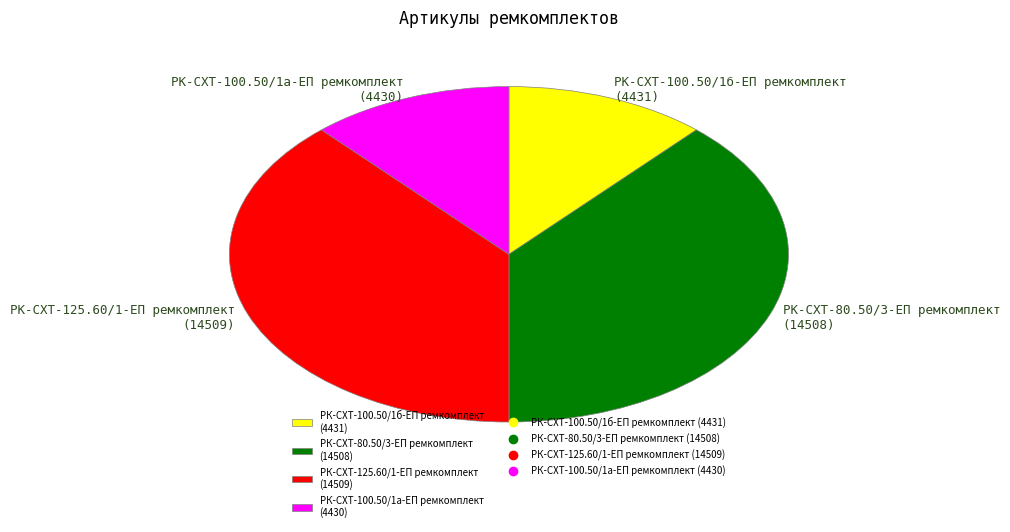

Which has a higher value, РК-СХТ-100.50/1б-ЕП ремкомплект (4431) or РК-СХТ-125.60/1-ЕП ремкомплект (14509)?

РК-СХТ-125.60/1-ЕП ремкомплект (14509)